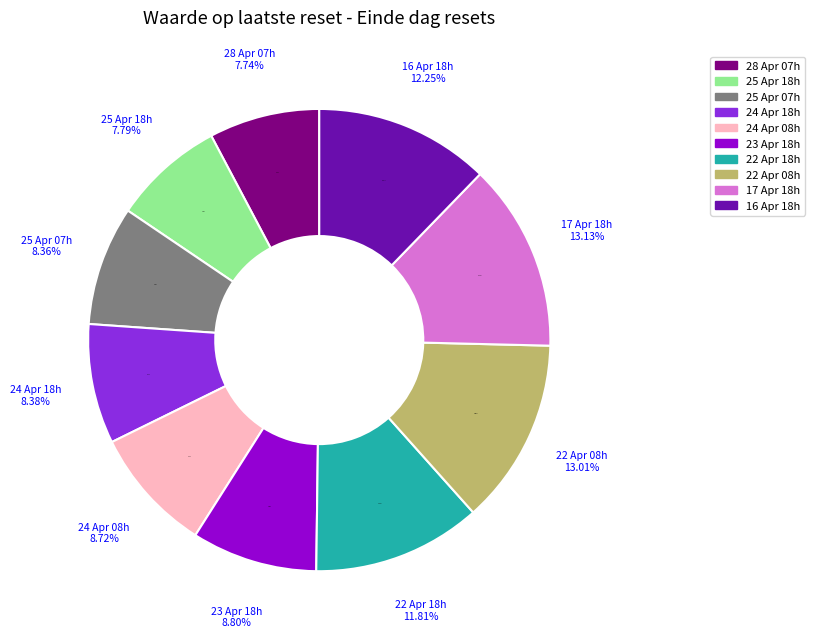

True or false: Einde dag (2025-04-22 08) accounts for 13% of the total.

True